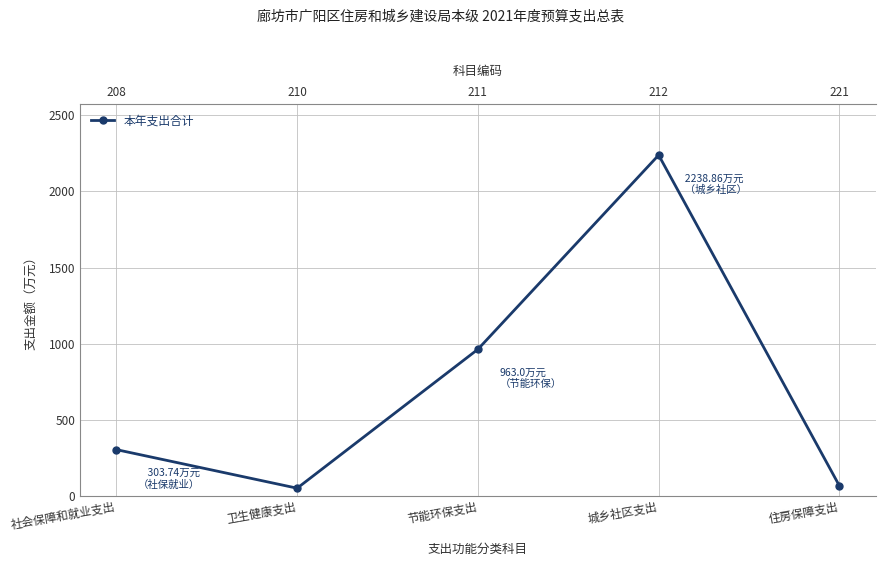

List the labels in order of value, largest first.

城乡社区支出, 节能环保支出, 社会保障和就业支出, 住房保障支出, 卫生健康支出